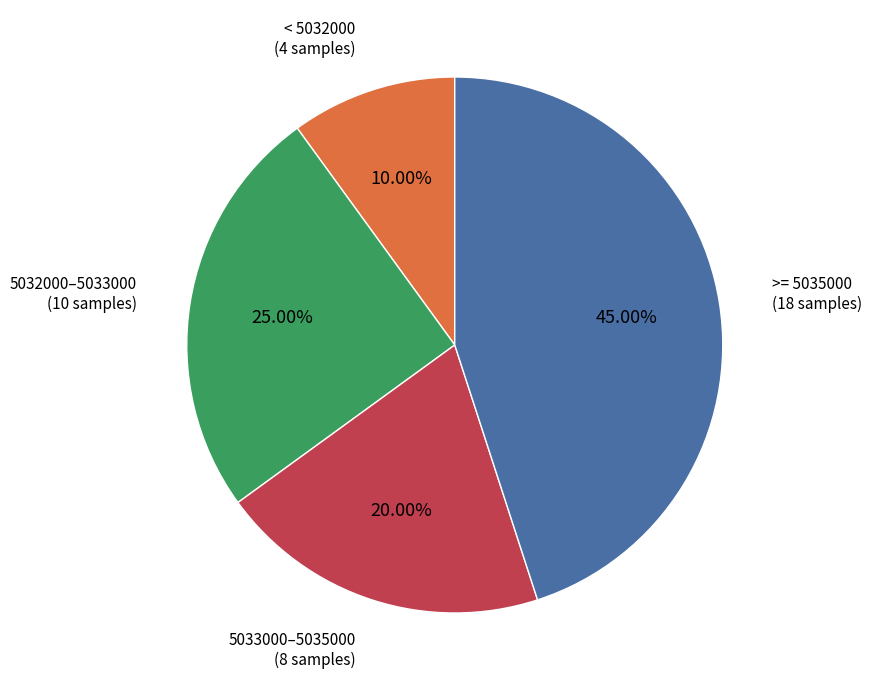

How many segments does this pie chart have?

4